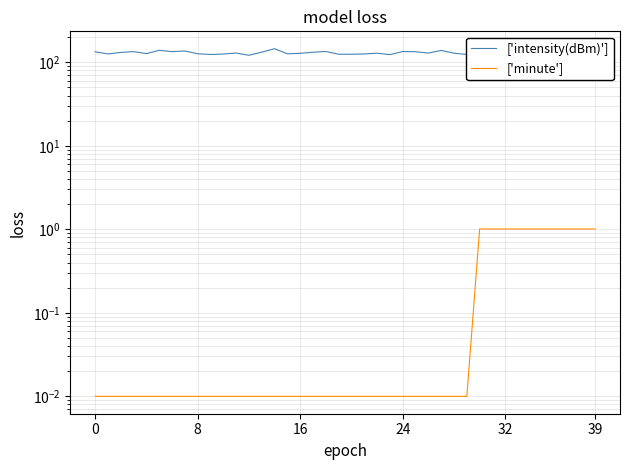

Rank the series at 39 from highest to lowest value.

['intensity(dBm)'], ['minute']